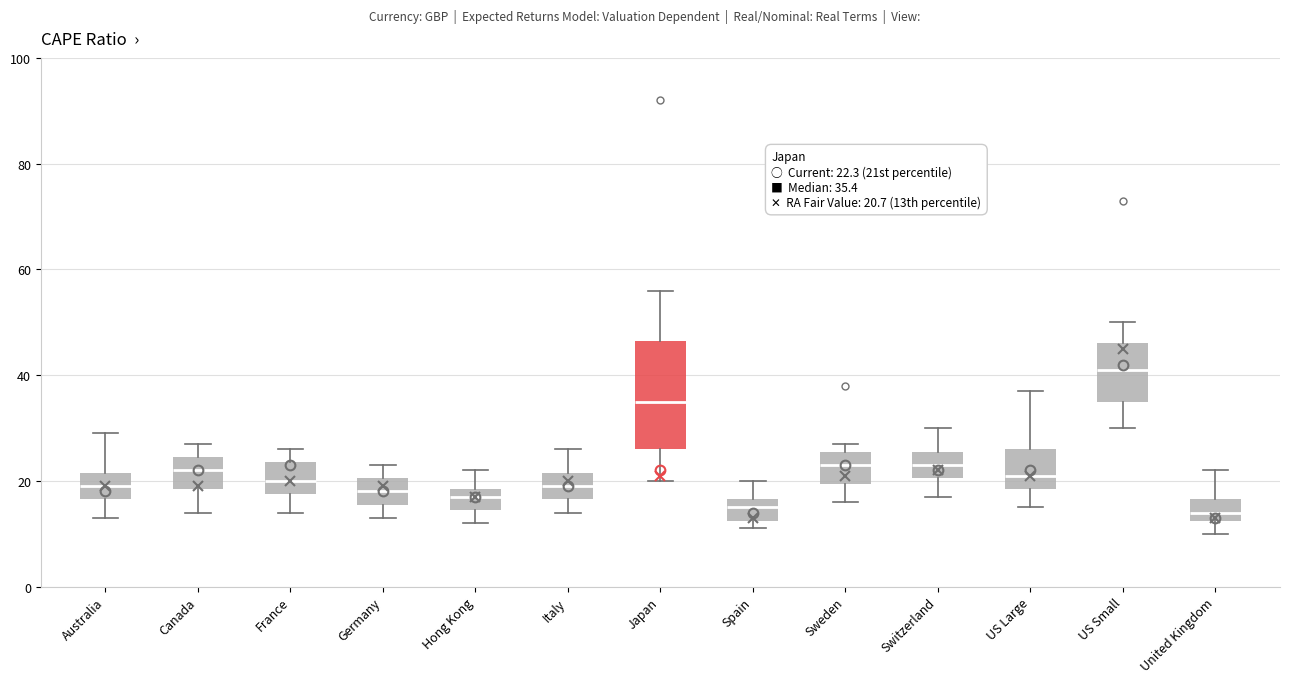

Comparing the boxes themselves (not the whiskers), which one is the tallest?

Japan